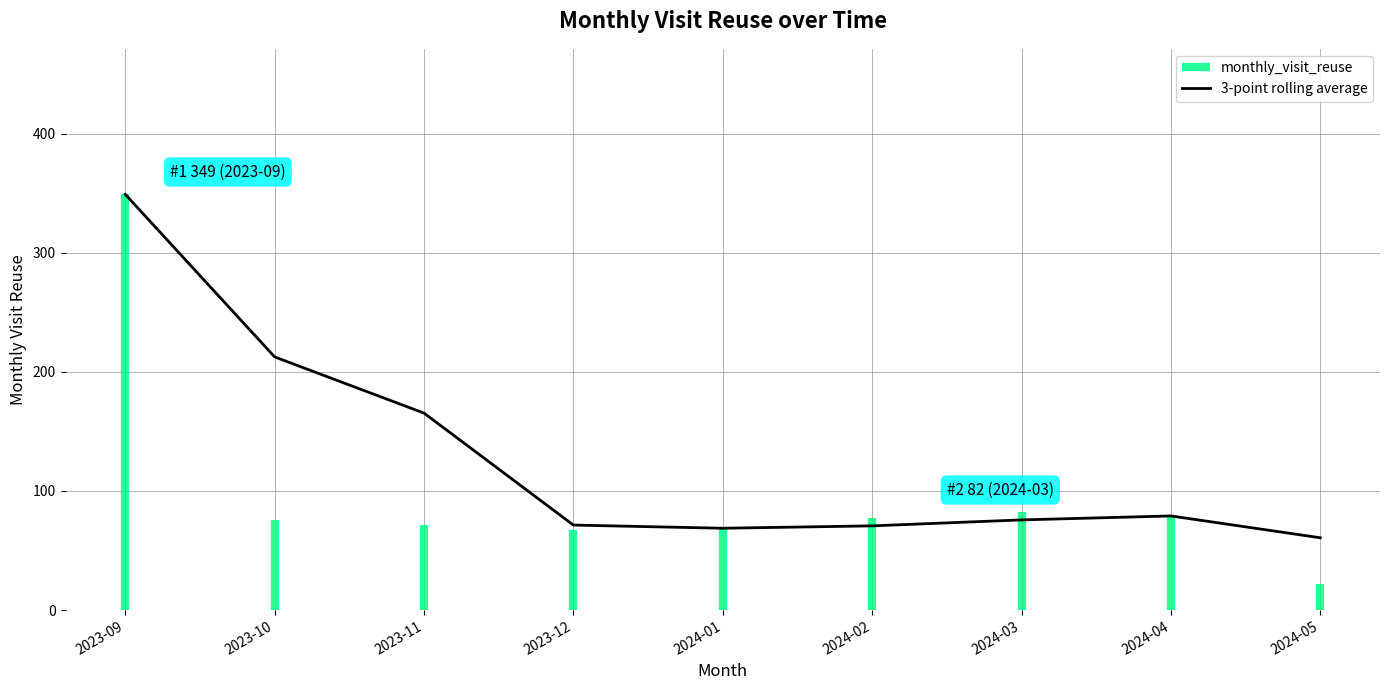

At which category does the data reach its first local peak?

2024-04